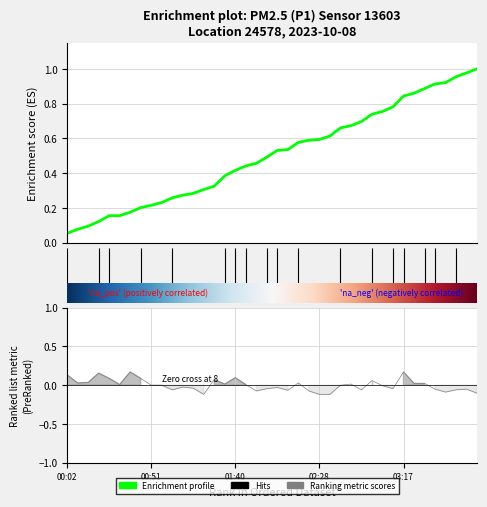

True or false: the data has more than 0 interior local peaks.

True